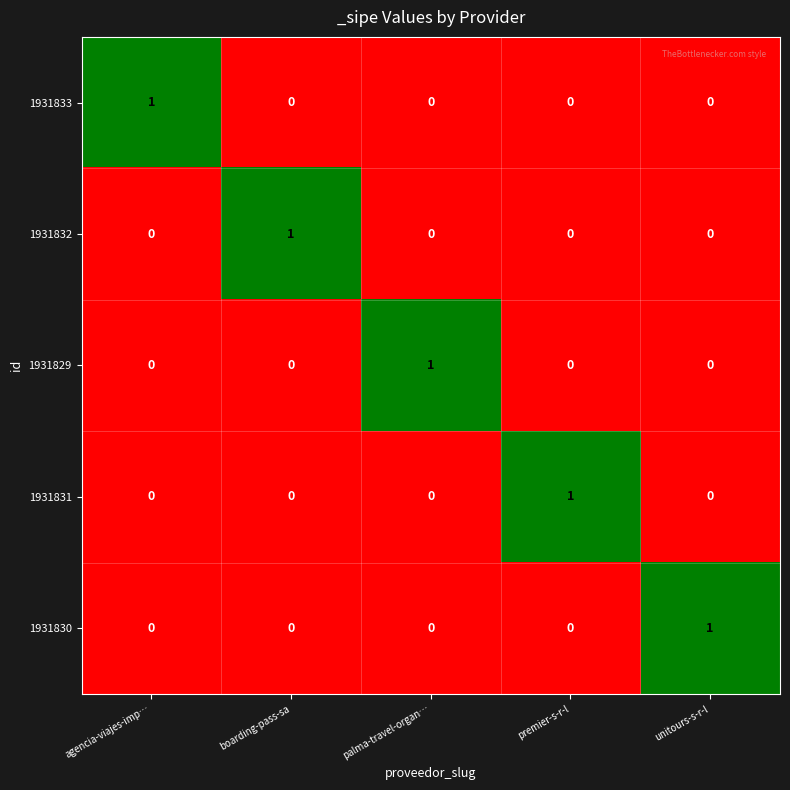

Count the 1931830 values in the range 0 to 1.

5